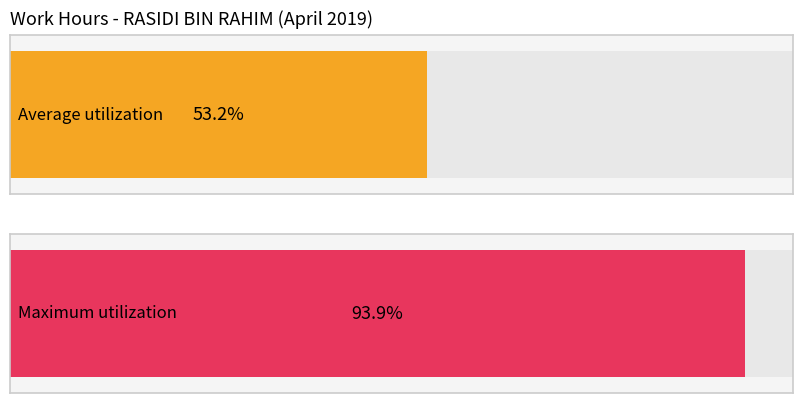

True or false: the data shows 6.9 at 16-Tue.

False